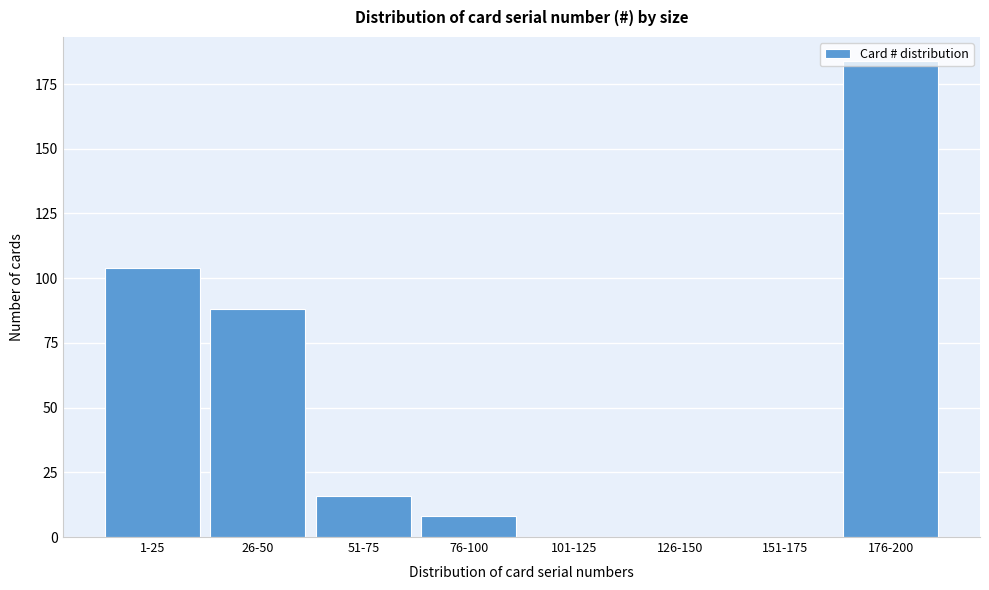

What is the maximum value shown in the chart?

184